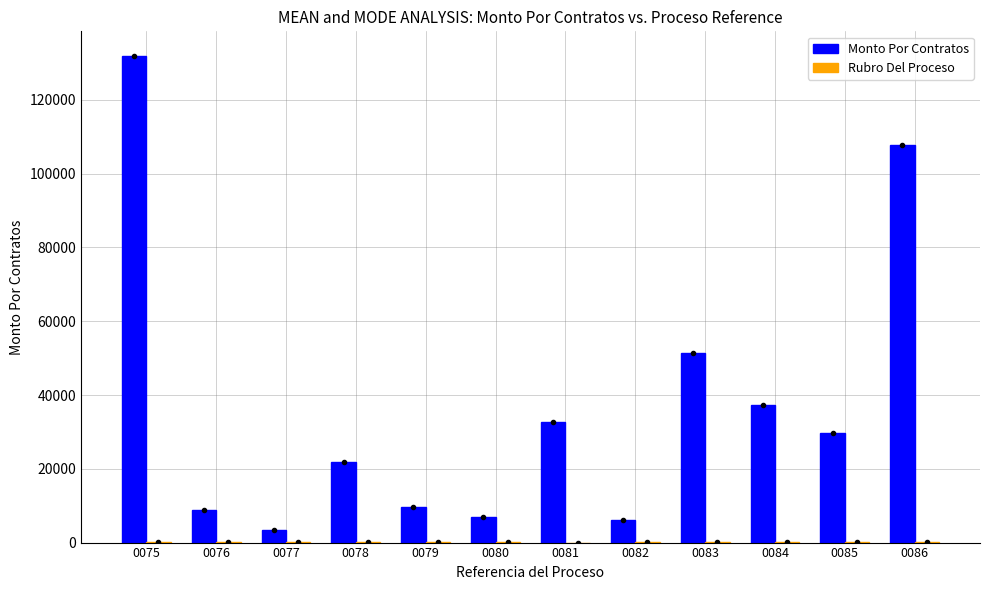

The value of Monto Por Contratos at 0084 is 37170.0. True or false?

True